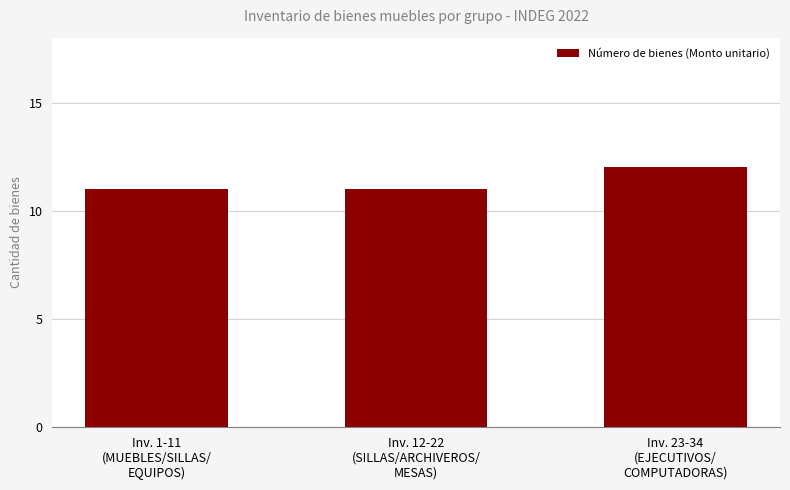

How many data points does each series have?

3